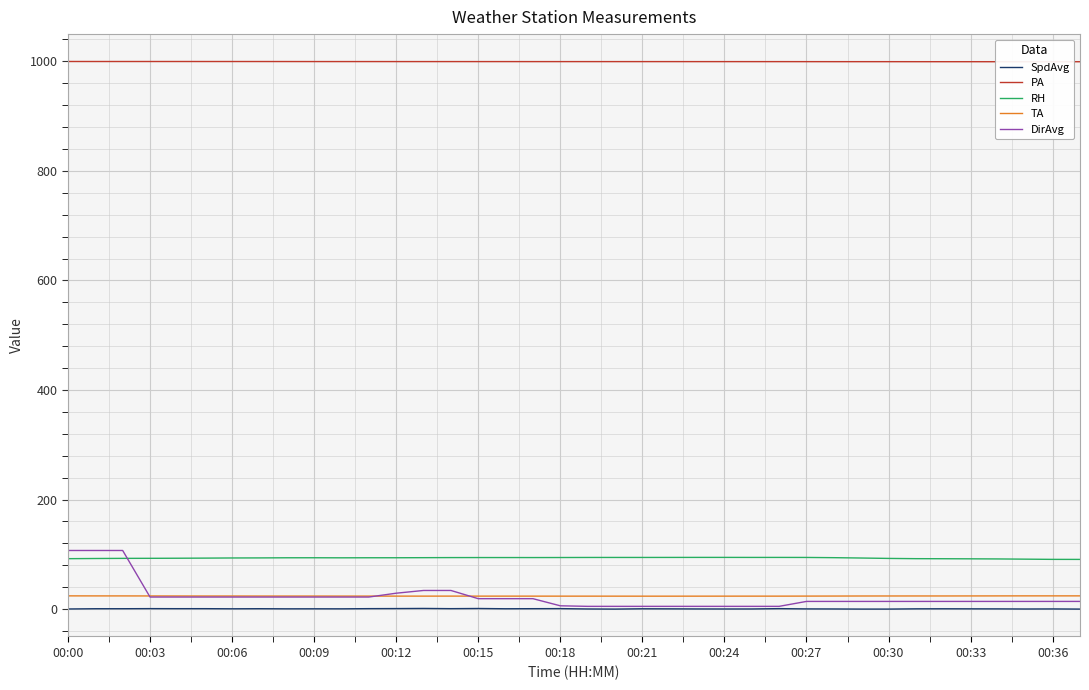

True or false: SpdAvg and RH cross at least once.

False